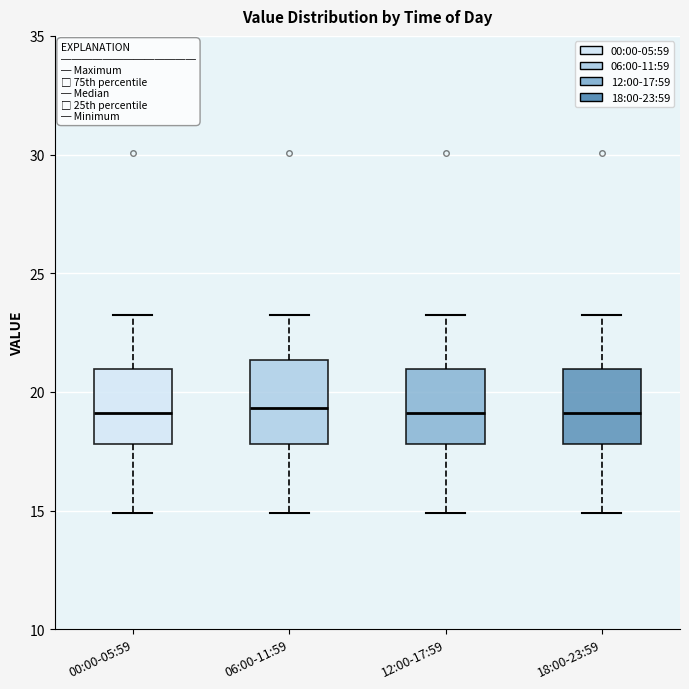

Where does the lower whisker of the box for 06:00-11:59 end on the y-axis? The values are not printed on the chart, so give them approximately, as read against the axis.

15.0